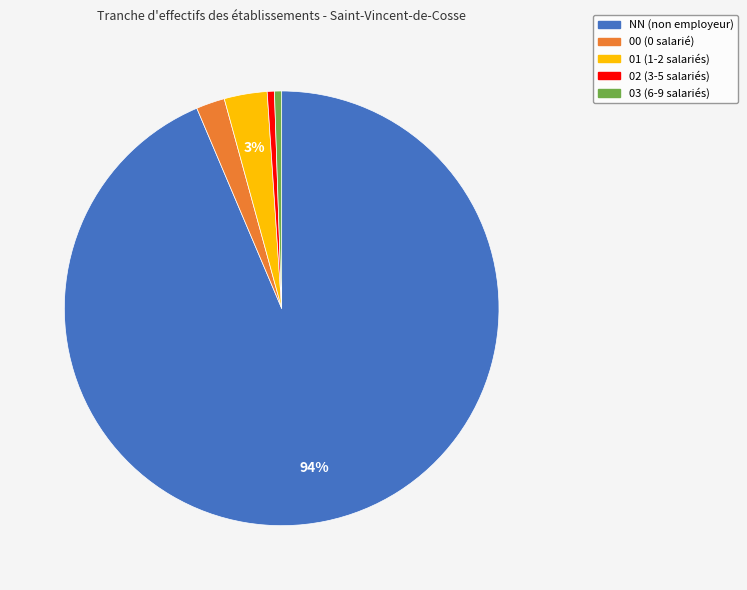

Which slice is the largest?

NN